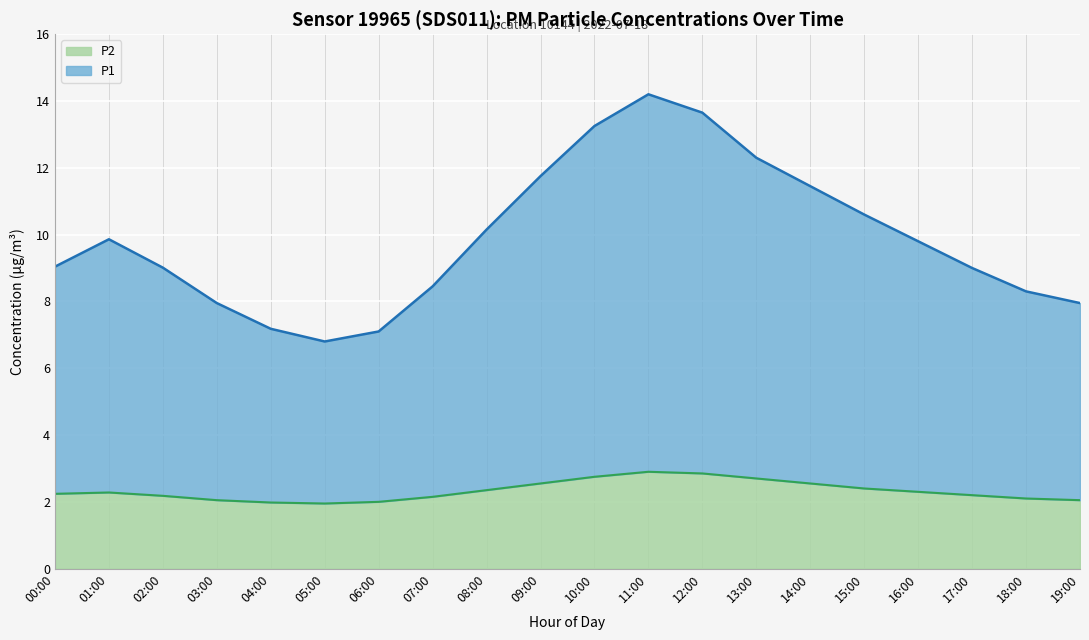

At how many categories does at least one series exceed 12?

4